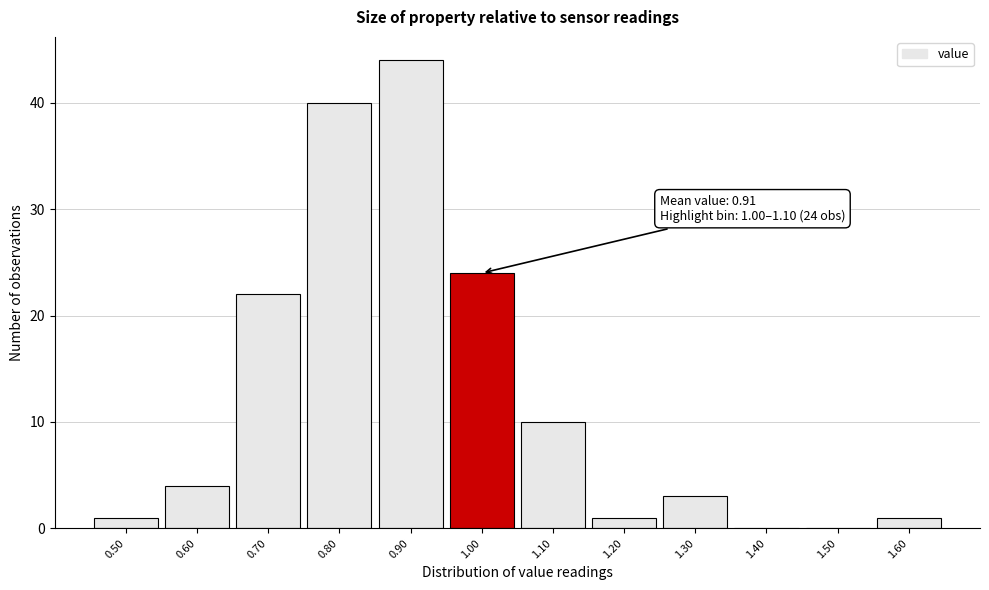

Reading left to right, extract all data points from this chart.

0.50=1	0.60=4	0.70=22	0.80=40	0.90=44	1.00=24	1.10=10	1.20=1	1.30=3	1.40=0	1.50=0	1.60=1